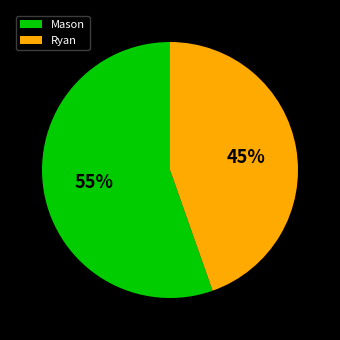

Does any single category account for the majority?

Yes